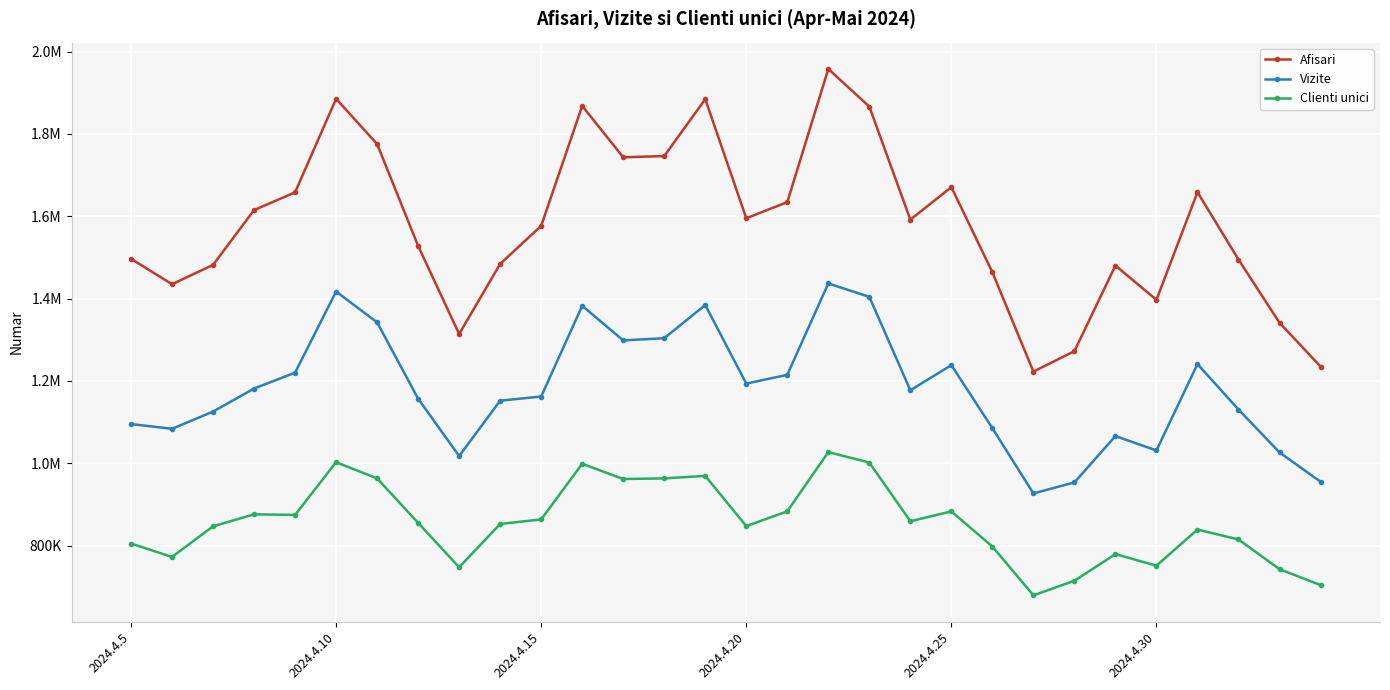

How many interior local valleys does the Vizite series have?

7